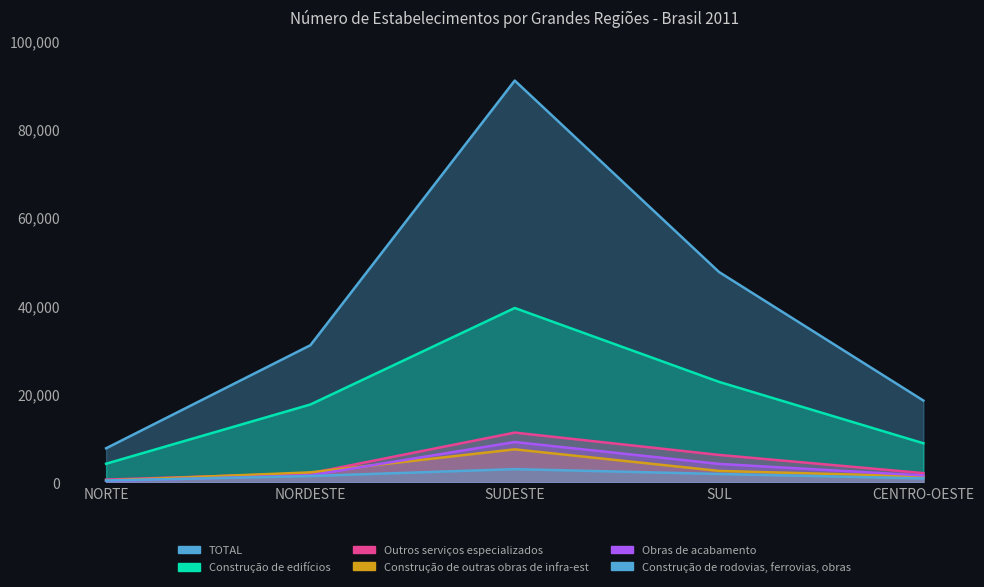

Reading left to right, extract all data points from this chart.

TOTAL: NORTE=7725	NORDESTE=31069	SUDESTE=90989	SUL=47637	CENTRO-OESTE=18534
Construção de edifícios: NORTE=4232	NORDESTE=17646	SUDESTE=39496	SUL=22762	CENTRO-OESTE=8864
Construção de rodovias, ferrovias, obras: NORTE=425	NORDESTE=1446	SUDESTE=3007	SUL=1911	CENTRO-OESTE=907
Construção de outras obras de infra-est: NORTE=415	NORDESTE=2277	SUDESTE=7487	SUL=2603	CENTRO-OESTE=1354
Obras de acabamento: NORTE=312	NORDESTE=1607	SUDESTE=9142	SUL=4190	CENTRO-OESTE=1575
Outros serviços especializados: NORTE=633	NORDESTE=2074	SUDESTE=11279	SUL=6224	CENTRO-OESTE=2106